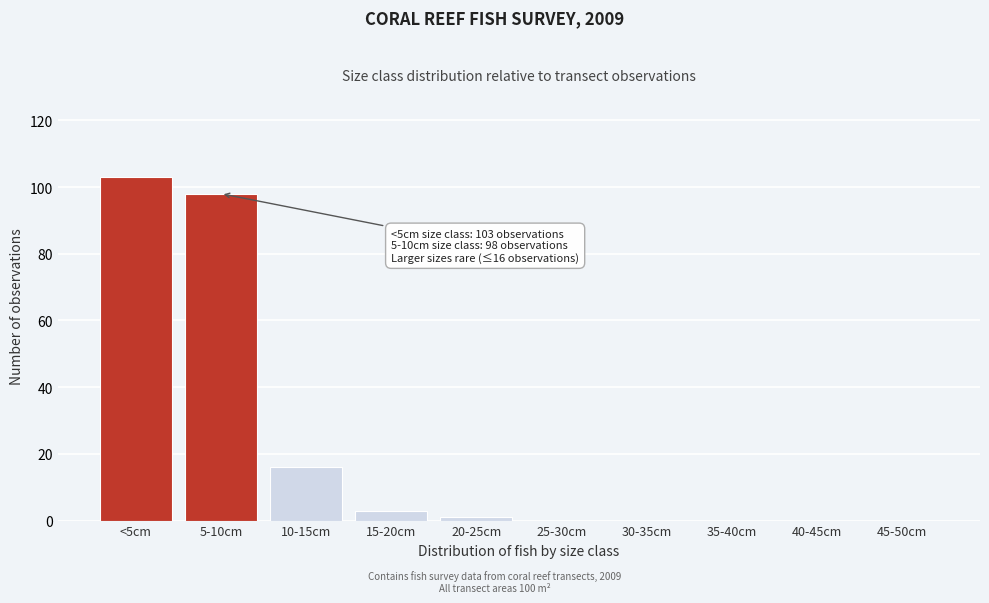

Reading left to right, transcribe all the data shown in this chart.

<5cm=103	5-10cm=98	10-15cm=16	15-20cm=3	20-25cm=1	25-30cm=0	30-35cm=0	35-40cm=0	40-45cm=0	45-50cm=0